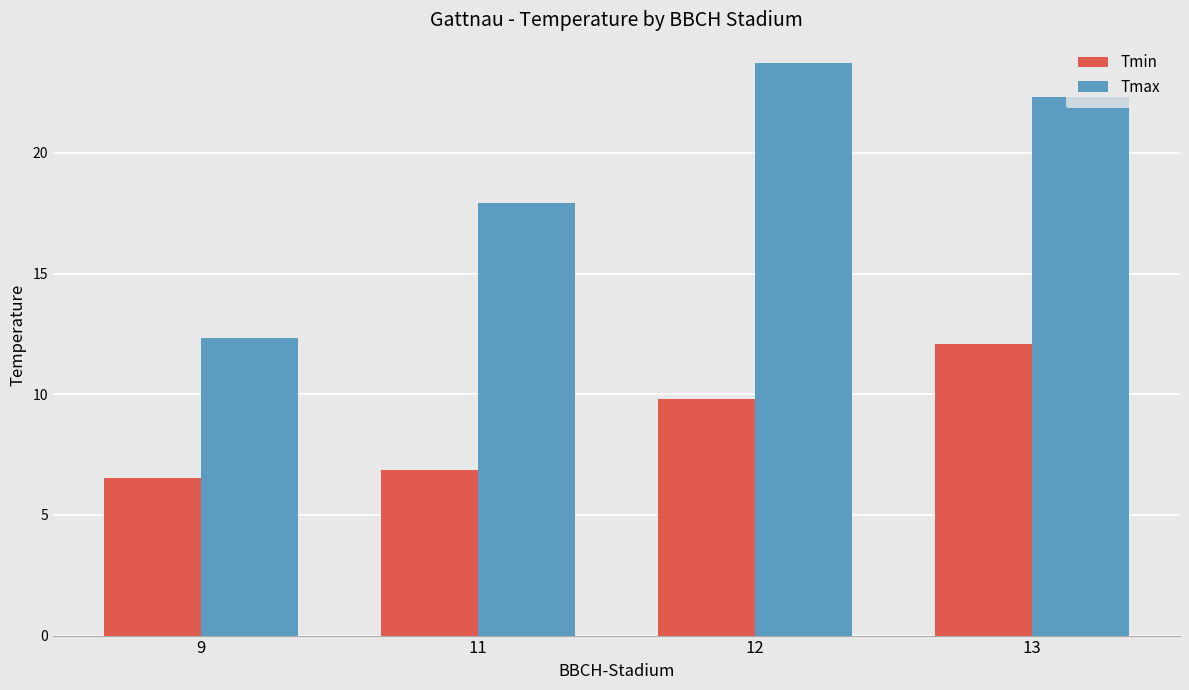

Which series has the largest total across all categories?

Tmax